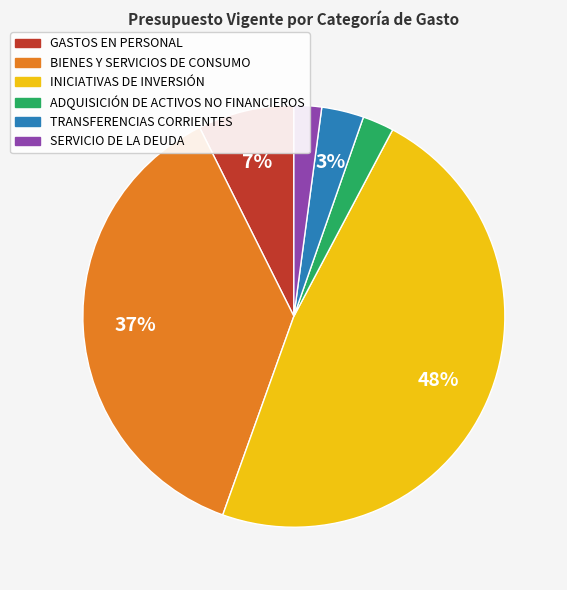

Combined, do INICIATIVAS DE INVERSIÓN and GASTOS EN PERSONAL account for over 50%?

Yes